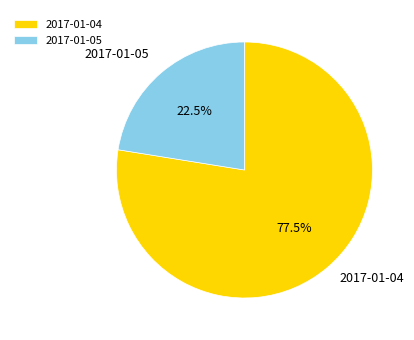

Which slice is the largest?

2017-01-04